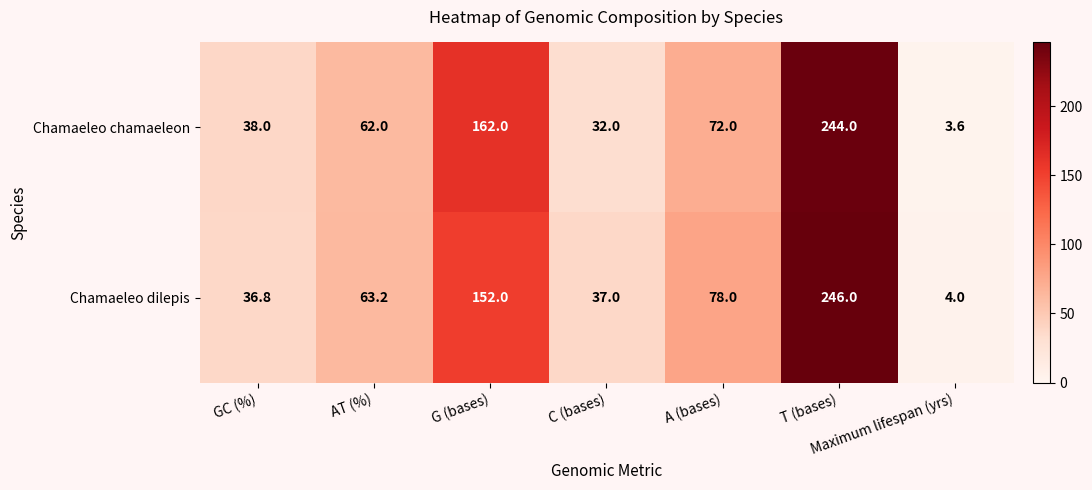

Which series changed the most between AT (%) and C (bases)?

Chamaeleo chamaeleon